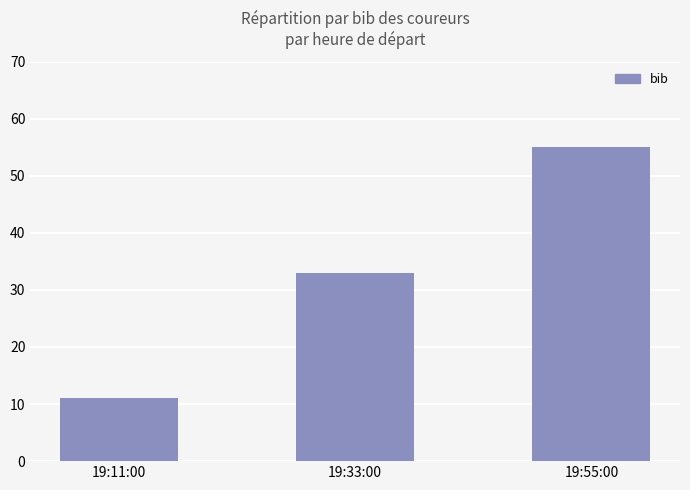

What is the average value?

33